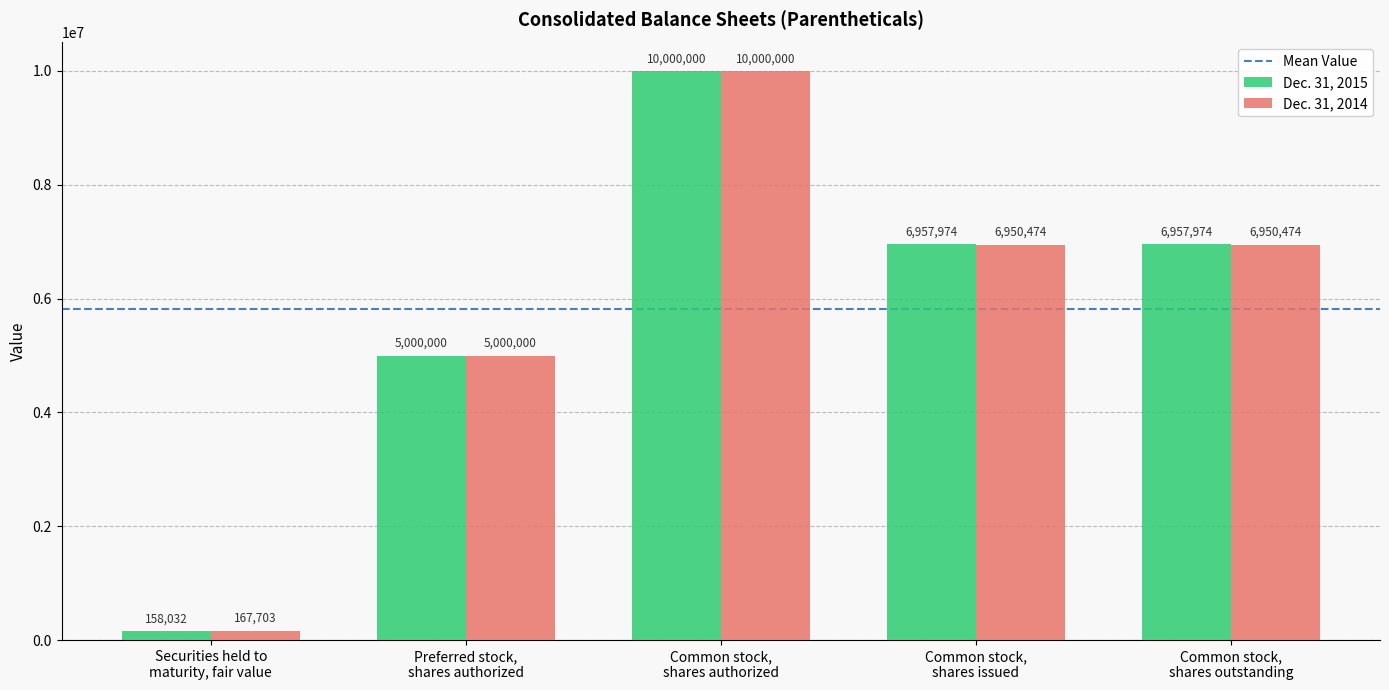

What is the maximum value for Dec. 31, 2015?

10000000